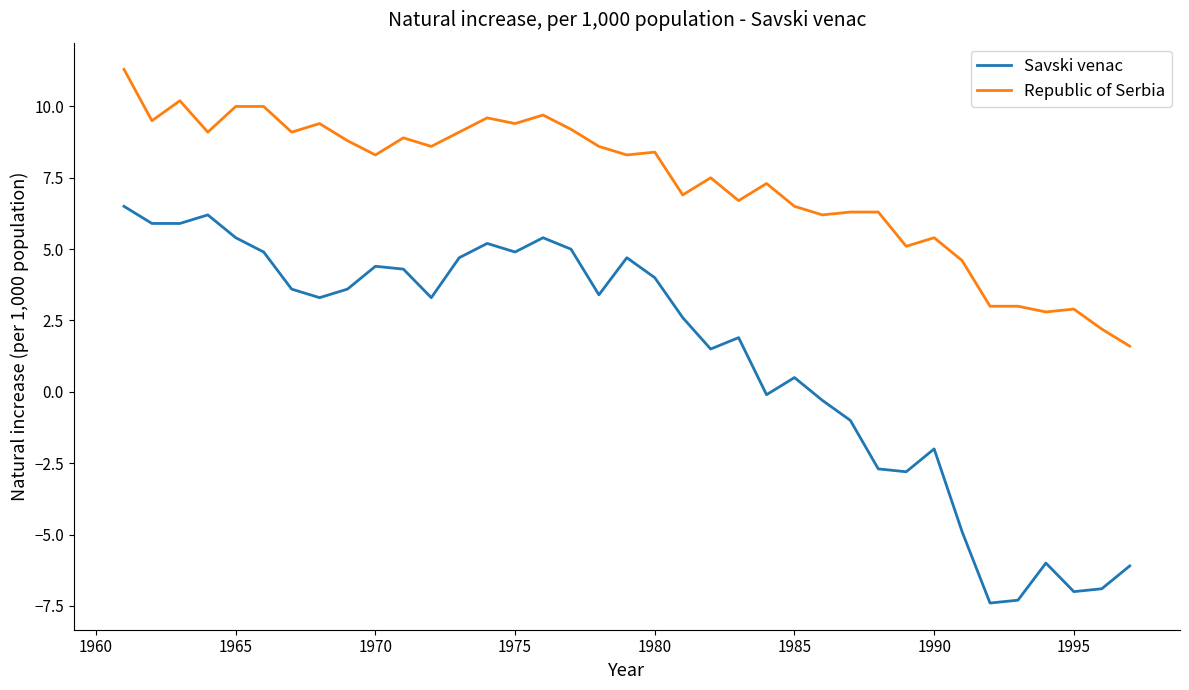

What is the difference between the maximum and minimum values in the Republic of Serbia series?

9.7